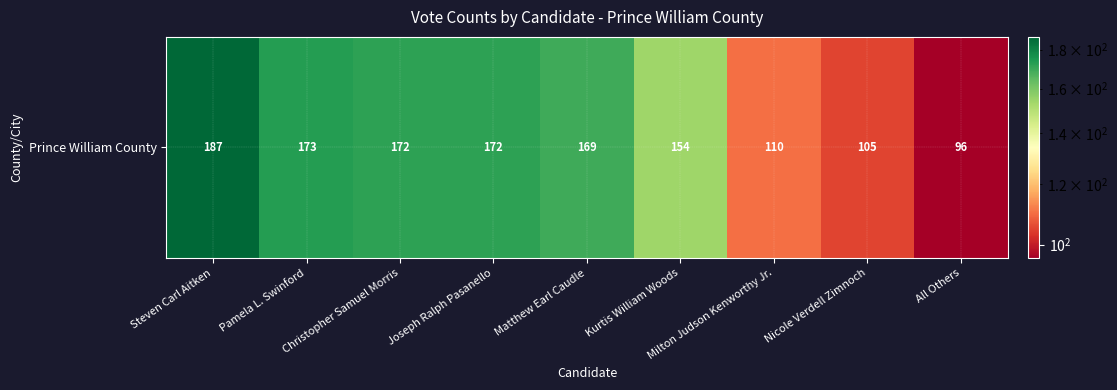

Approximately how many times larger is the value at Joseph Ralph Pasanello compared to Steven Carl Aitken?

0.9